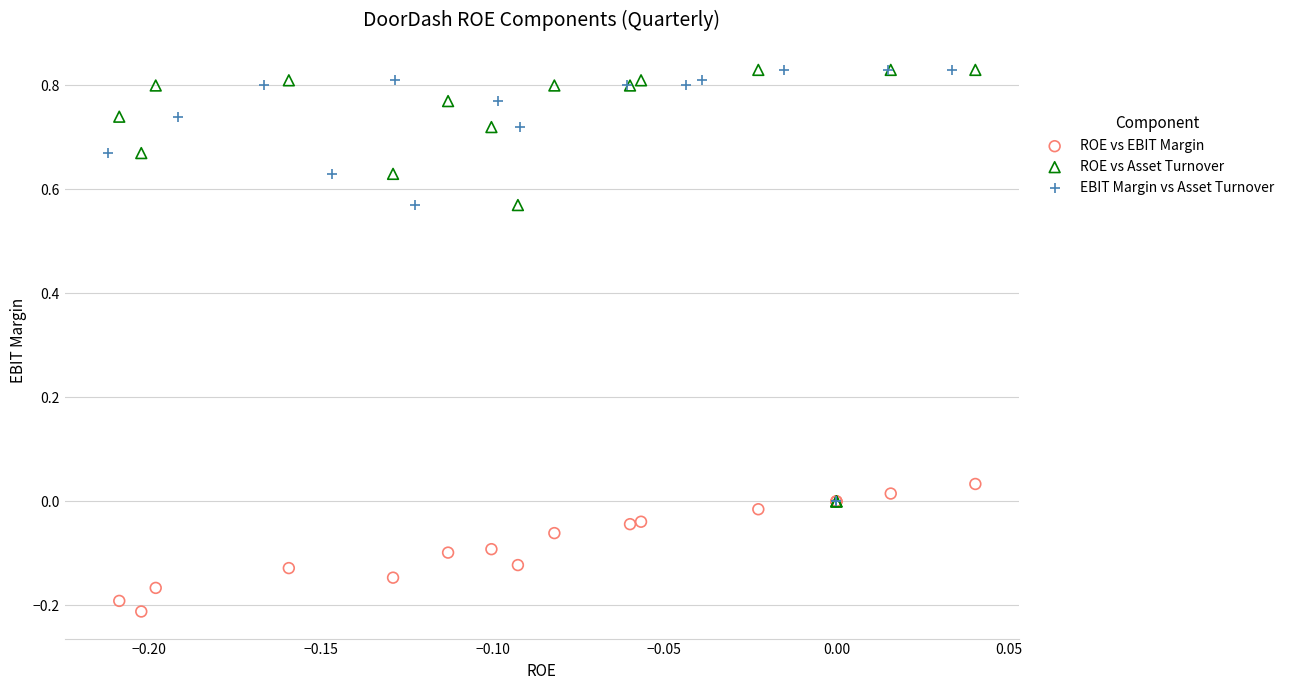

Which series reaches the minimum Y coordinate?

ROE vs EBIT Margin